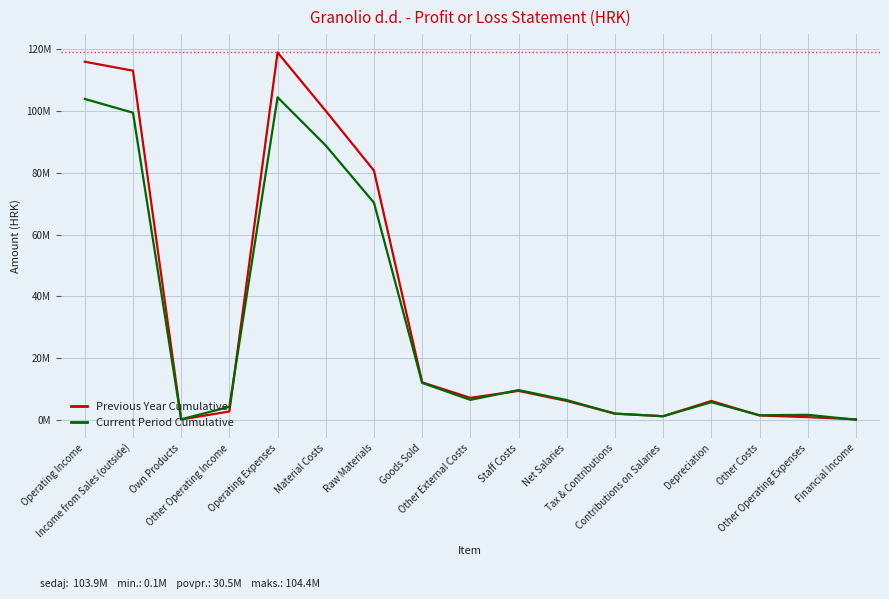

Does the chart have visible grid lines?

Yes